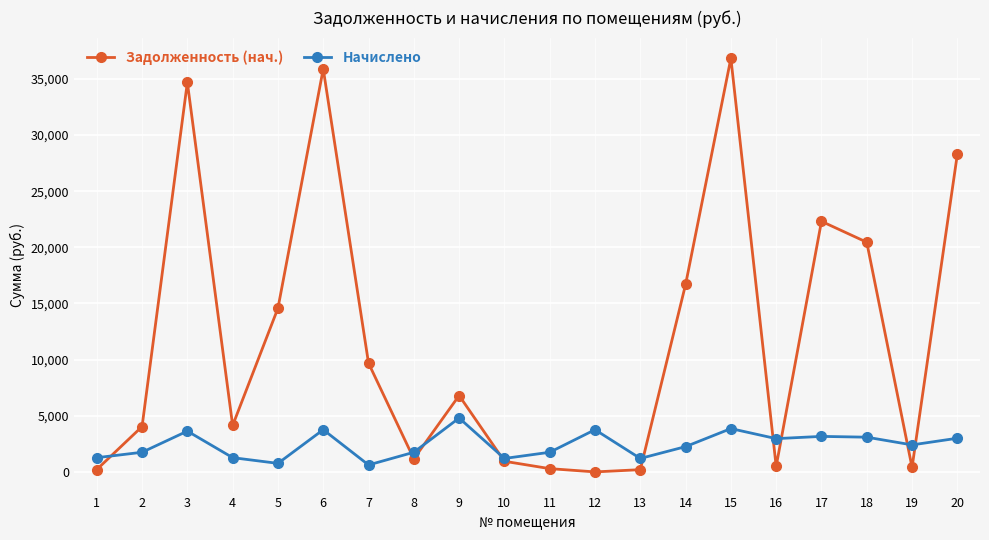

How many data points in Начислено are above 2405?

10